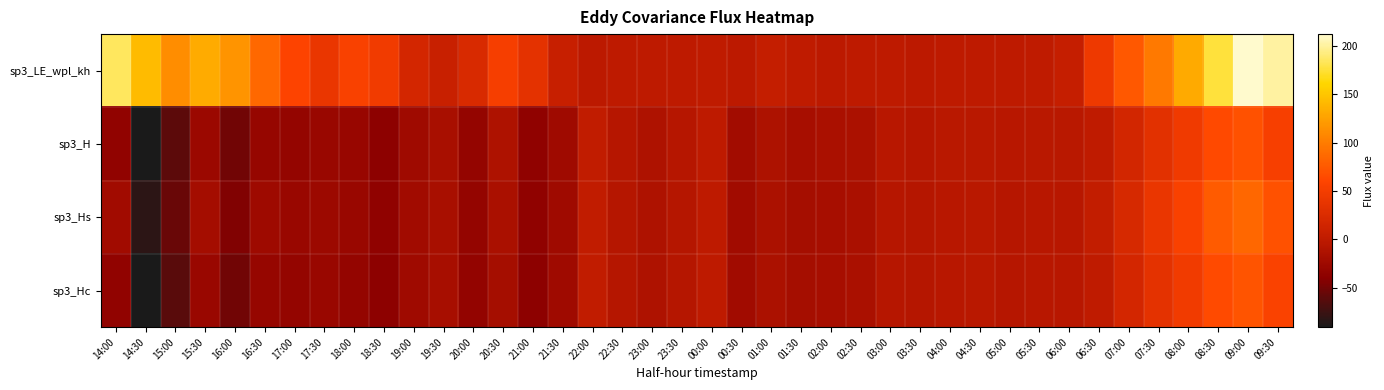

At which category is the sum across all series the highest?

09:00